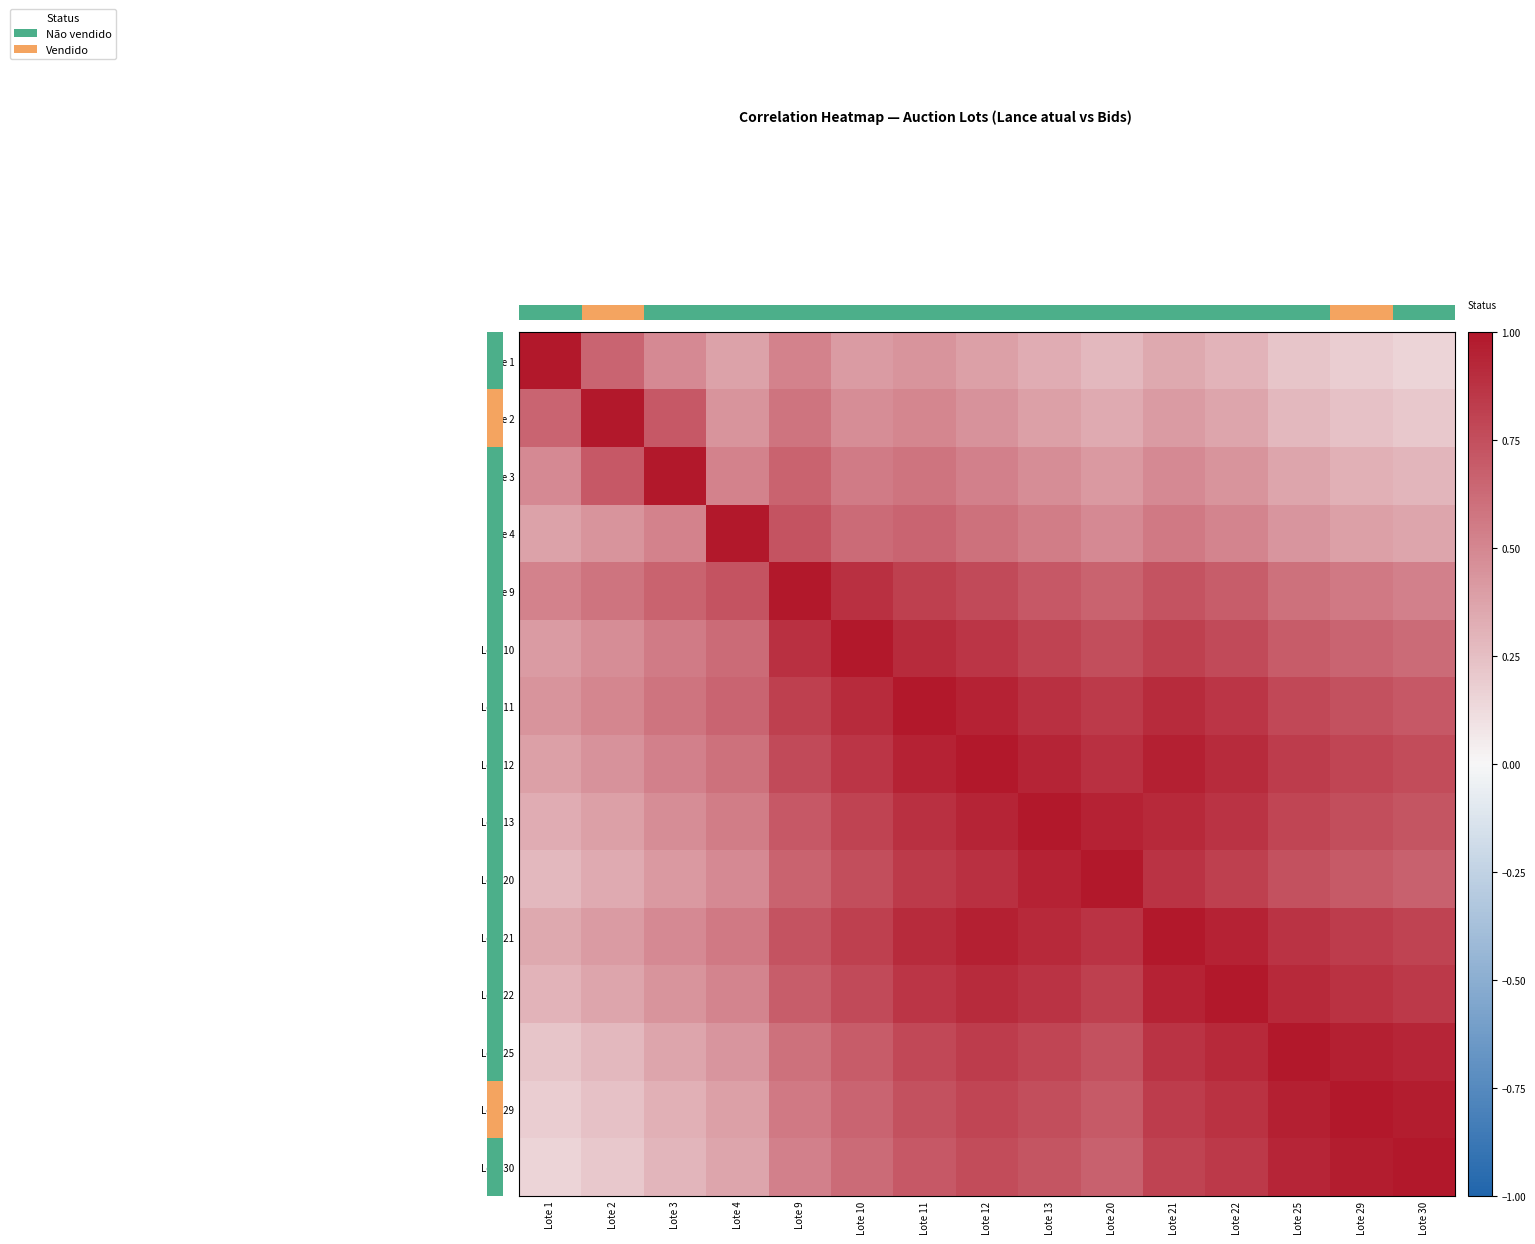

Reading left to right, transcribe all the data shown in this chart.

Lote 1: Lote 1=1.0	Lote 2=0.7	Lote 3=0.5	Lote 4=0.4	Lote 9=0.5	Lote 10=0.4	Lote 11=0.4	Lote 12=0.4	Lote 13=0.3	Lote 20=0.3	Lote 21=0.3	Lote 22=0.3	Lote 25=0.2	Lote 29=0.2	Lote 30=0.1
Lote 2: Lote 1=0.7	Lote 2=1.0	Lote 3=0.7	Lote 4=0.4	Lote 9=0.6	Lote 10=0.5	Lote 11=0.5	Lote 12=0.5	Lote 13=0.4	Lote 20=0.3	Lote 21=0.4	Lote 22=0.4	Lote 25=0.3	Lote 29=0.2	Lote 30=0.2
Lote 3: Lote 1=0.5	Lote 2=0.7	Lote 3=1.0	Lote 4=0.5	Lote 9=0.7	Lote 10=0.6	Lote 11=0.6	Lote 12=0.5	Lote 13=0.5	Lote 20=0.4	Lote 21=0.5	Lote 22=0.4	Lote 25=0.4	Lote 29=0.3	Lote 30=0.3
Lote 4: Lote 1=0.4	Lote 2=0.4	Lote 3=0.5	Lote 4=1.0	Lote 9=0.7	Lote 10=0.6	Lote 11=0.7	Lote 12=0.6	Lote 13=0.5	Lote 20=0.5	Lote 21=0.6	Lote 22=0.5	Lote 25=0.4	Lote 29=0.4	Lote 30=0.4
Lote 9: Lote 1=0.5	Lote 2=0.6	Lote 3=0.7	Lote 4=0.7	Lote 9=1.0	Lote 10=0.9	Lote 11=0.8	Lote 12=0.8	Lote 13=0.7	Lote 20=0.7	Lote 21=0.7	Lote 22=0.7	Lote 25=0.6	Lote 29=0.6	Lote 30=0.5
Lote 10: Lote 1=0.4	Lote 2=0.5	Lote 3=0.6	Lote 4=0.6	Lote 9=0.9	Lote 10=1.0	Lote 11=0.9	Lote 12=0.9	Lote 13=0.8	Lote 20=0.8	Lote 21=0.8	Lote 22=0.8	Lote 25=0.7	Lote 29=0.7	Lote 30=0.6
Lote 11: Lote 1=0.4	Lote 2=0.5	Lote 3=0.6	Lote 4=0.7	Lote 9=0.8	Lote 10=0.9	Lote 11=1.0	Lote 12=0.9	Lote 13=0.9	Lote 20=0.8	Lote 21=0.9	Lote 22=0.9	Lote 25=0.8	Lote 29=0.7	Lote 30=0.7
Lote 12: Lote 1=0.4	Lote 2=0.5	Lote 3=0.5	Lote 4=0.6	Lote 9=0.8	Lote 10=0.9	Lote 11=0.9	Lote 12=1.0	Lote 13=0.9	Lote 20=0.9	Lote 21=1.0	Lote 22=0.9	Lote 25=0.8	Lote 29=0.8	Lote 30=0.8
Lote 13: Lote 1=0.3	Lote 2=0.4	Lote 3=0.5	Lote 4=0.5	Lote 9=0.7	Lote 10=0.8	Lote 11=0.9	Lote 12=0.9	Lote 13=1.0	Lote 20=0.9	Lote 21=0.9	Lote 22=0.9	Lote 25=0.8	Lote 29=0.8	Lote 30=0.7
Lote 20: Lote 1=0.3	Lote 2=0.3	Lote 3=0.4	Lote 4=0.5	Lote 9=0.7	Lote 10=0.8	Lote 11=0.8	Lote 12=0.9	Lote 13=0.9	Lote 20=1.0	Lote 21=0.9	Lote 22=0.8	Lote 25=0.7	Lote 29=0.7	Lote 30=0.7
Lote 21: Lote 1=0.3	Lote 2=0.4	Lote 3=0.5	Lote 4=0.6	Lote 9=0.7	Lote 10=0.8	Lote 11=0.9	Lote 12=1.0	Lote 13=0.9	Lote 20=0.9	Lote 21=1.0	Lote 22=0.9	Lote 25=0.9	Lote 29=0.8	Lote 30=0.8
Lote 22: Lote 1=0.3	Lote 2=0.4	Lote 3=0.4	Lote 4=0.5	Lote 9=0.7	Lote 10=0.8	Lote 11=0.9	Lote 12=0.9	Lote 13=0.9	Lote 20=0.8	Lote 21=0.9	Lote 22=1.0	Lote 25=0.9	Lote 29=0.9	Lote 30=0.8
Lote 25: Lote 1=0.2	Lote 2=0.3	Lote 3=0.4	Lote 4=0.4	Lote 9=0.6	Lote 10=0.7	Lote 11=0.8	Lote 12=0.8	Lote 13=0.8	Lote 20=0.7	Lote 21=0.9	Lote 22=0.9	Lote 25=1.0	Lote 29=1.0	Lote 30=0.9
Lote 29: Lote 1=0.2	Lote 2=0.2	Lote 3=0.3	Lote 4=0.4	Lote 9=0.6	Lote 10=0.7	Lote 11=0.7	Lote 12=0.8	Lote 13=0.8	Lote 20=0.7	Lote 21=0.8	Lote 22=0.9	Lote 25=1.0	Lote 29=1.0	Lote 30=1.0
Lote 30: Lote 1=0.1	Lote 2=0.2	Lote 3=0.3	Lote 4=0.4	Lote 9=0.5	Lote 10=0.6	Lote 11=0.7	Lote 12=0.8	Lote 13=0.7	Lote 20=0.7	Lote 21=0.8	Lote 22=0.8	Lote 25=0.9	Lote 29=1.0	Lote 30=1.0